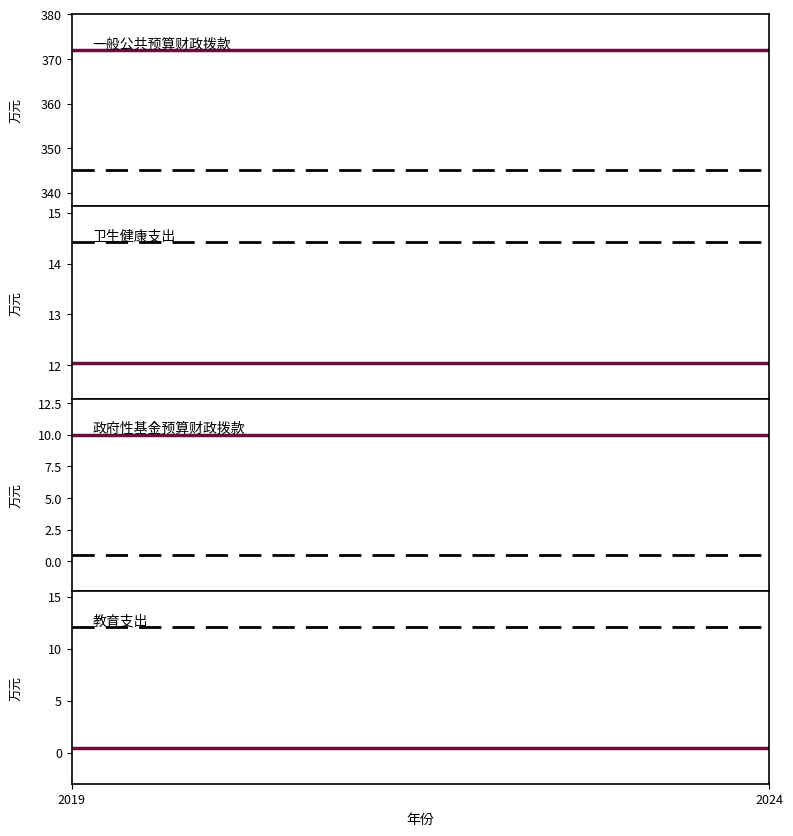

At how many categories does at least one series exceed 175?

2